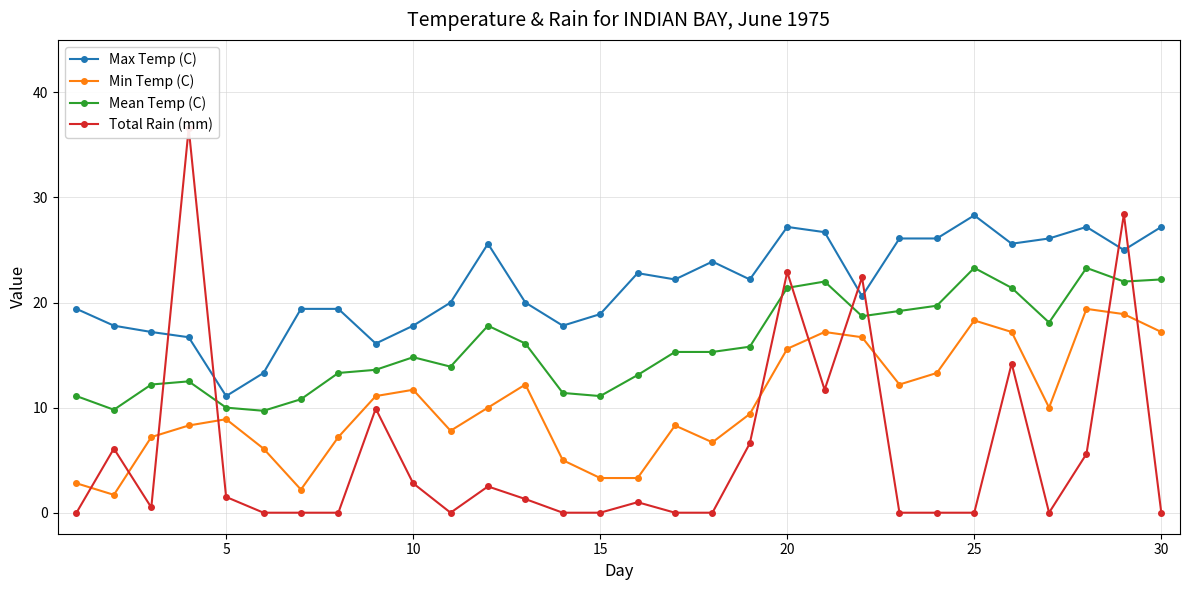

Reading right to left, list all the values displayed in this chart.

Max Temp (C): 27.2	25.0	27.2	26.1	25.6	28.3	26.1	26.1	20.6	26.7	27.2	22.2	23.9	22.2	22.8	18.9	17.8	20.0	25.6	20.0	17.8	16.1	19.4	19.4	13.3	11.1	16.7	17.2	17.8	19.4
Min Temp (C): 17.2	18.9	19.4	10.0	17.2	18.3	13.3	12.2	16.7	17.2	15.6	9.4	6.7	8.3	3.3	3.3	5.0	12.2	10.0	7.8	11.7	11.1	7.2	2.2	6.1	8.9	8.3	7.2	1.7	2.8
Mean Temp (C): 22.2	22.0	23.3	18.1	21.4	23.3	19.7	19.2	18.7	22.0	21.4	15.8	15.3	15.3	13.1	11.1	11.4	16.1	17.8	13.9	14.8	13.6	13.3	10.8	9.7	10.0	12.5	12.2	9.8	11.1
Total Rain (mm): 0.0	28.4	5.6	0.0	14.2	0.0	0.0	0.0	22.4	11.7	22.9	6.6	0.0	0.0	1.0	0.0	0.0	1.3	2.5	0.0	2.8	9.9	0.0	0.0	0.0	1.5	36.6	0.5	6.1	0.0